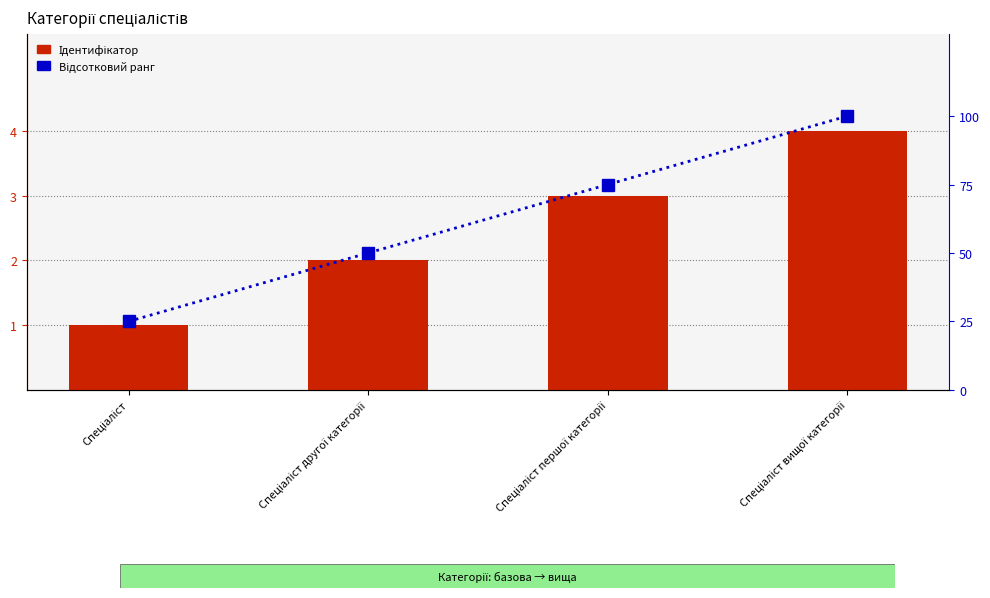

Where is Відсотковий ранг nearest to the value 62?

Спеціаліст другої категорії